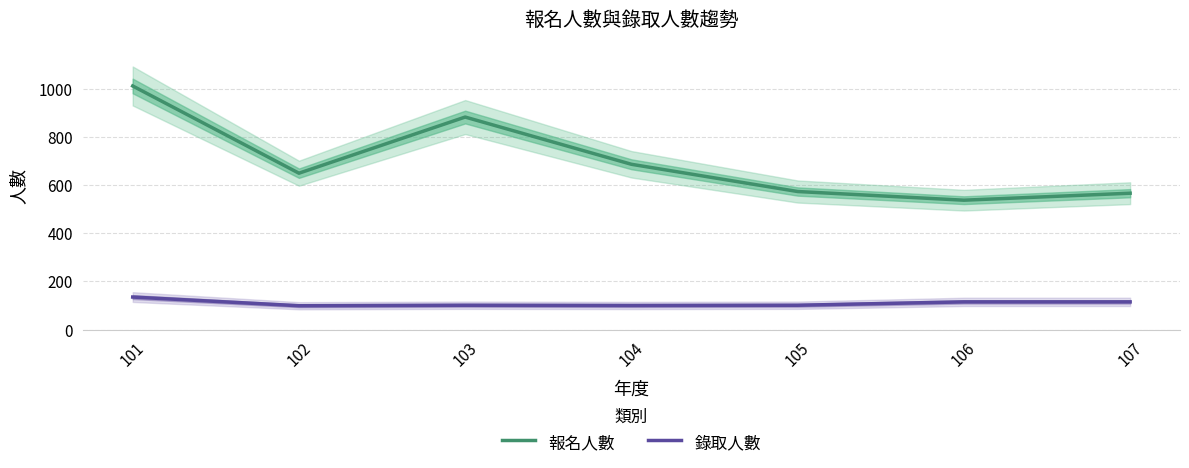

How many distinct data groups are displayed?

2